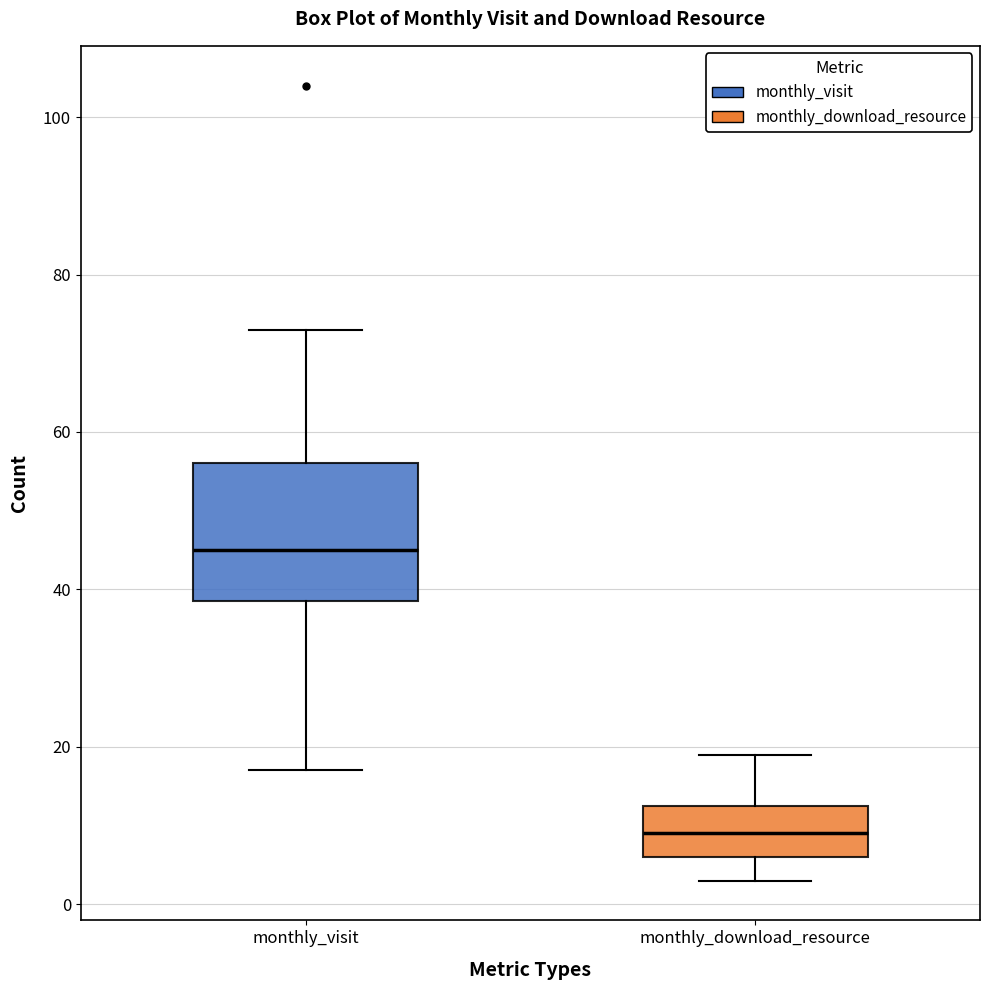

Which box's median line is the highest?

monthly_visit